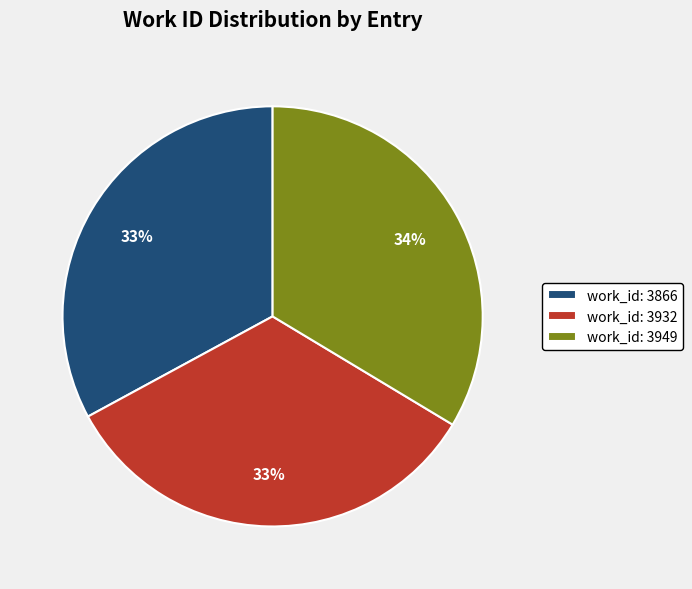

Do work_id: 3932 and work_id: 3949 together represent more than half of the pie?

Yes